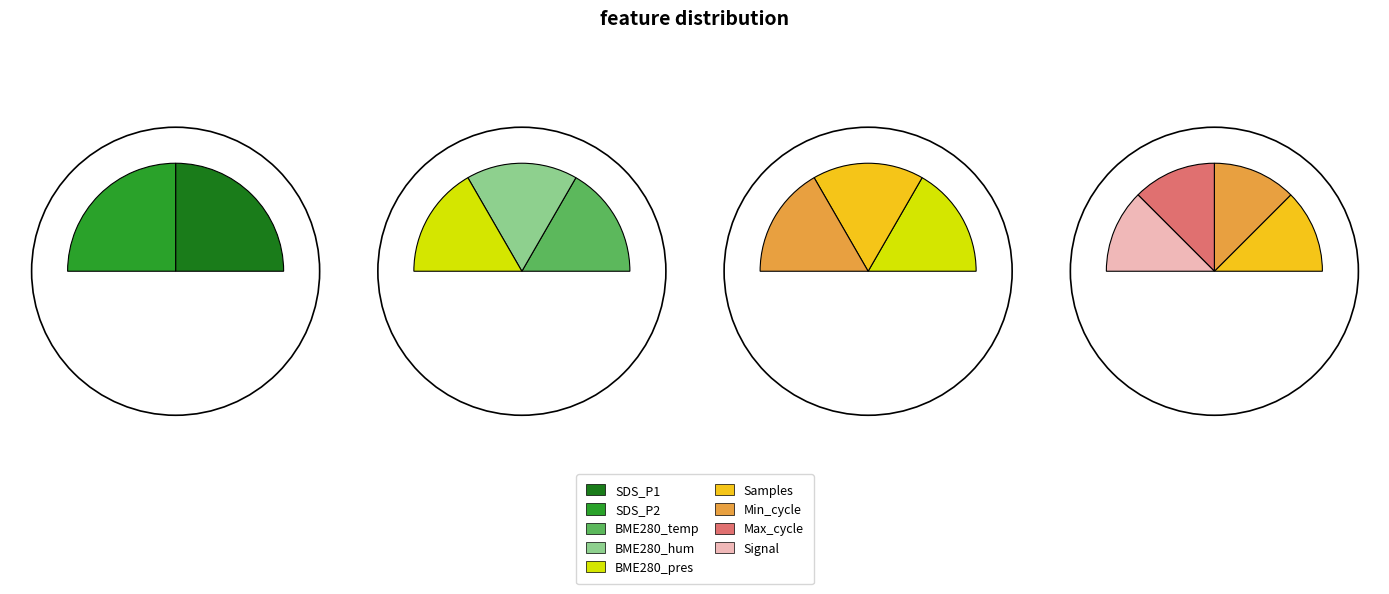

What is the smallest slice in the pie chart?

Signal_-53